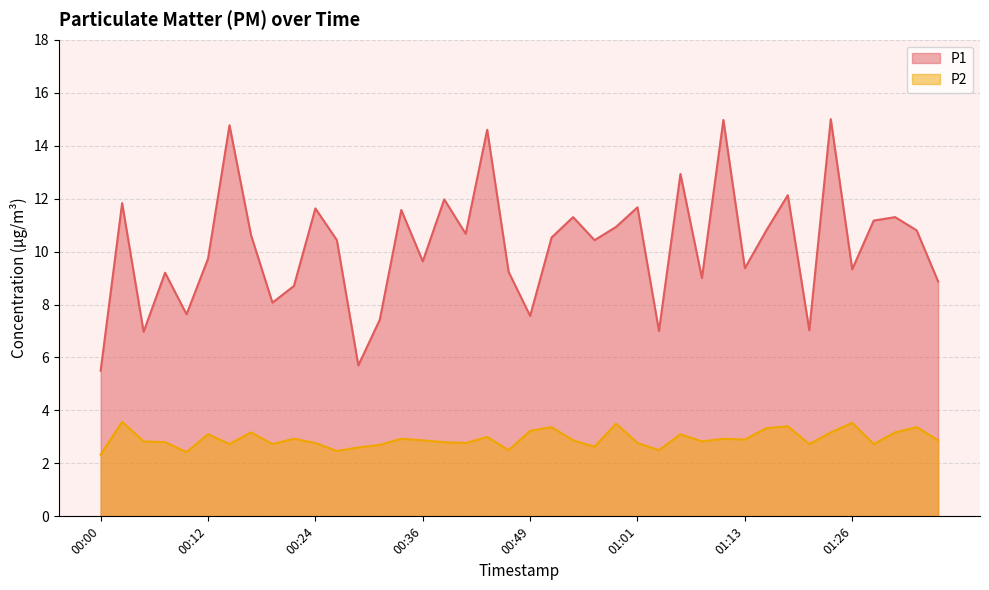

How many lines are shown in the chart?

2